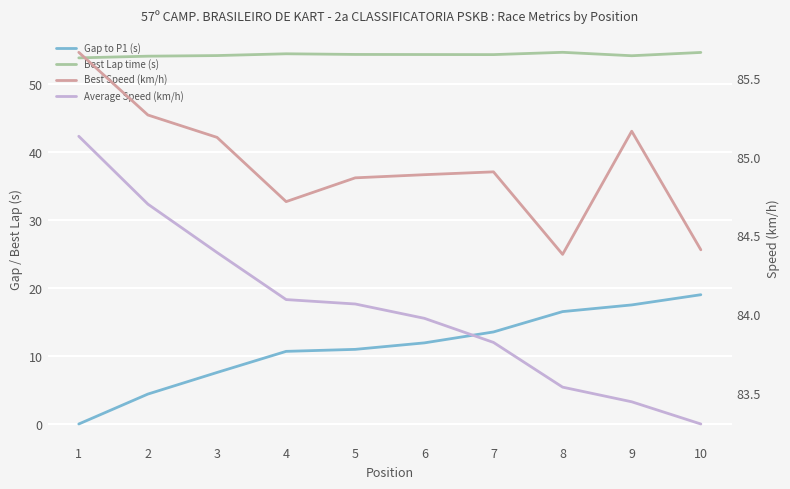

Which series has the largest range (max minus min)?

Gap to P1 (s)